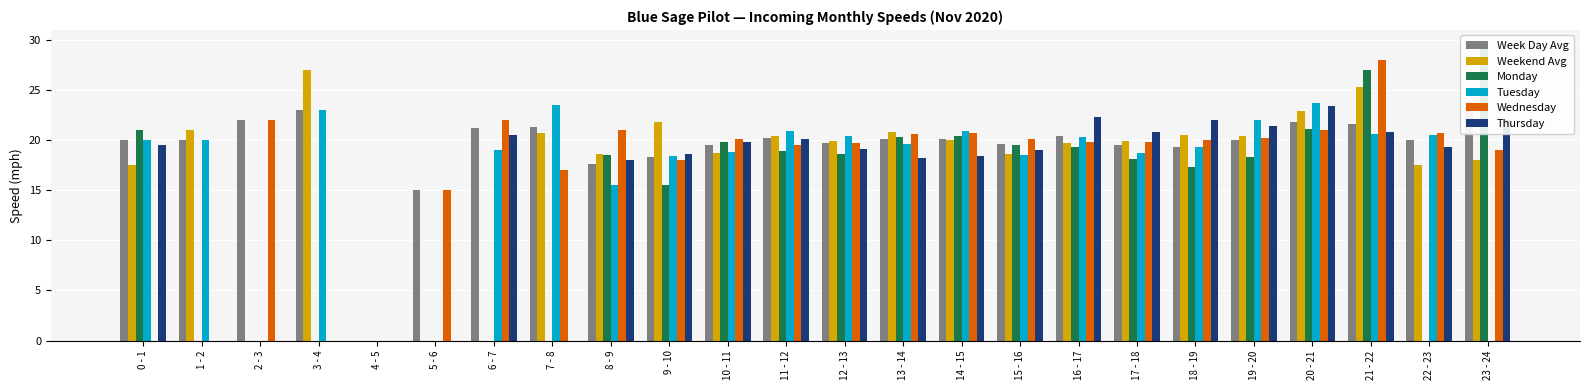

What is the spread (max minus min) of values at 5 - 6?

15.0